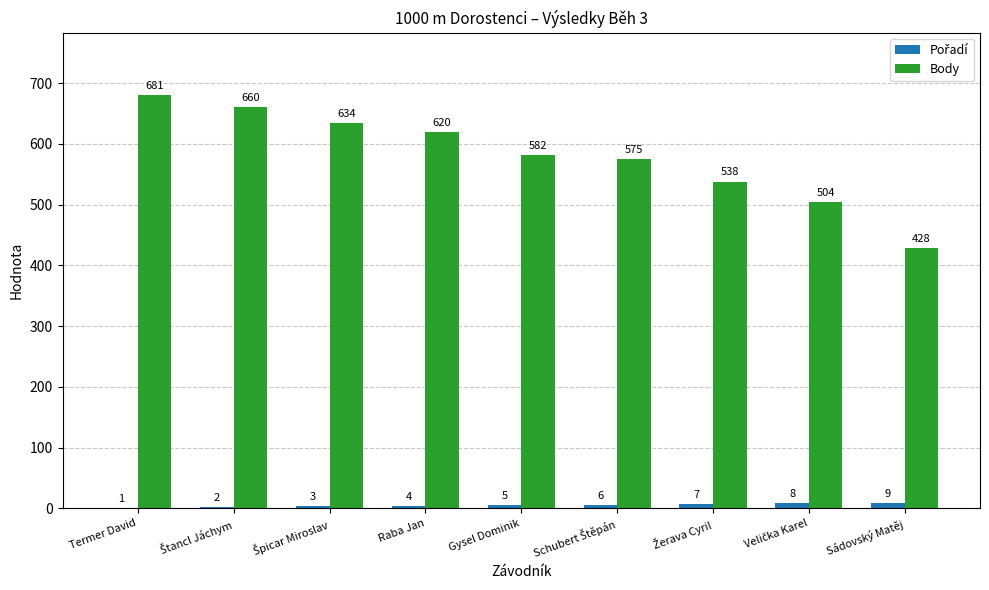

What is the total value across all series at Gysel Dominik?

587